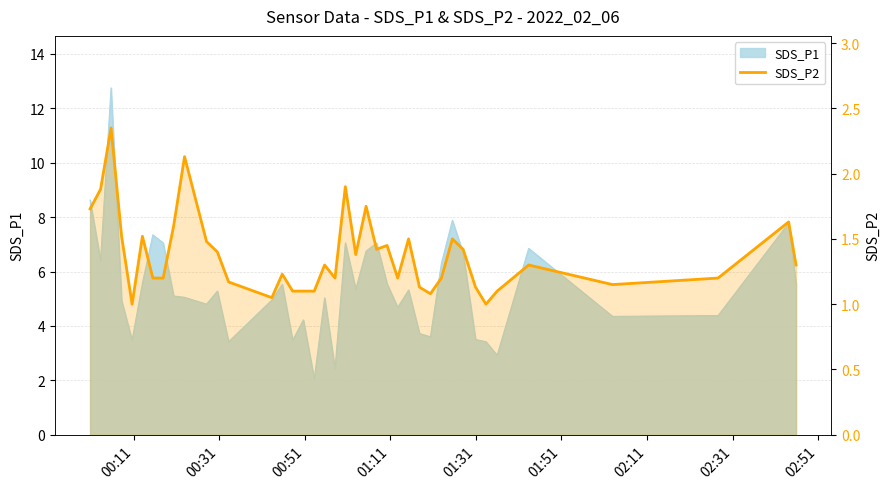

Where is the data nearest to the value 1?

01:31